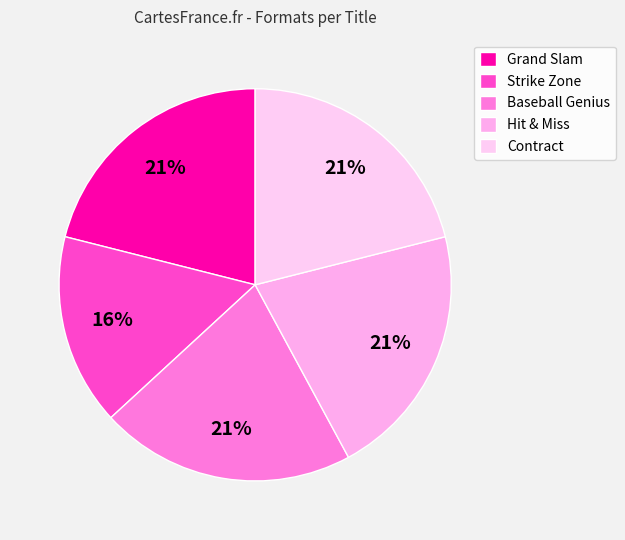

Is the sum of Grand Slam and Contract greater than half?

No